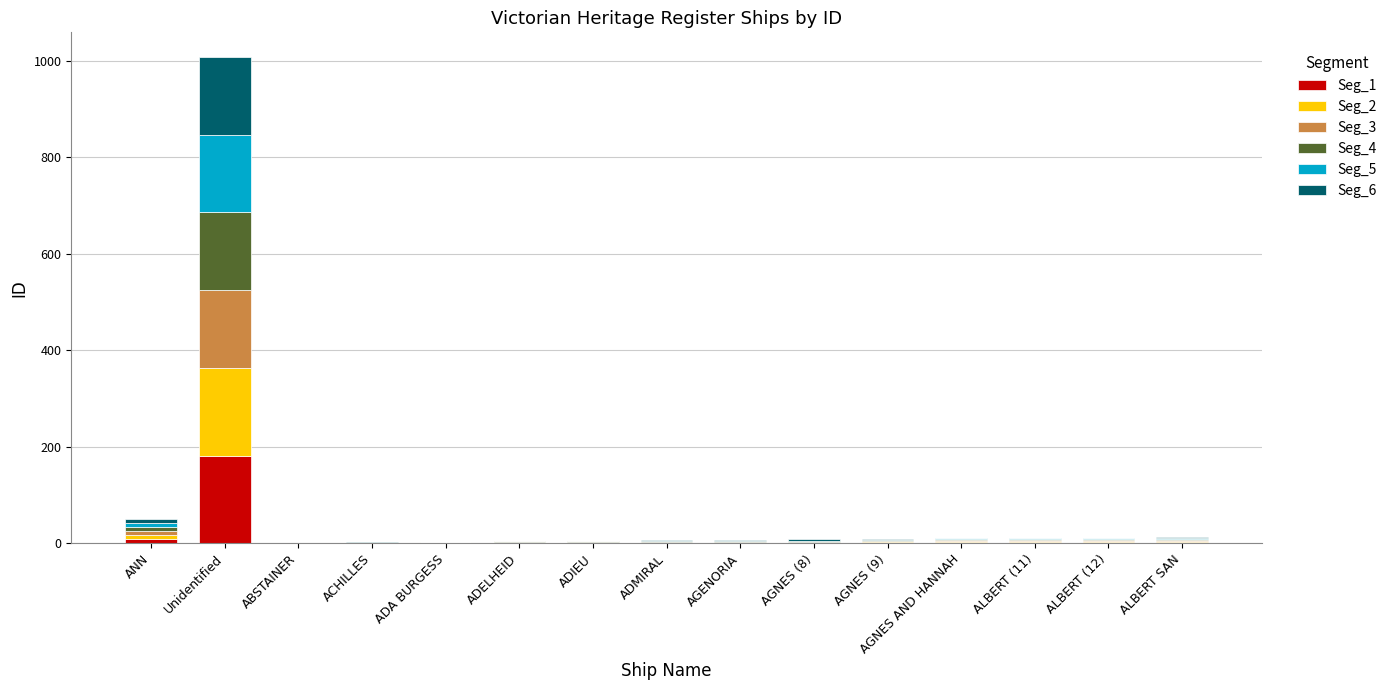

List the labels in order of Seg_2 value, largest first.

Unidentified, ANN, AGNES (9), AGNES AND HANNAH, ALBERT (11), ALBERT (12), ALBERT SAN, ADA BURGESS, ADELHEID, ADIEU, ADMIRAL, AGENORIA, AGNES (8), ABSTAINER, ACHILLES